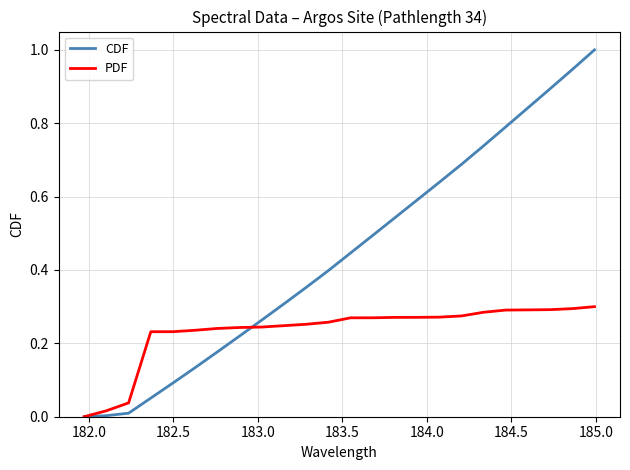

Which series has the widest spread of values?

CDF